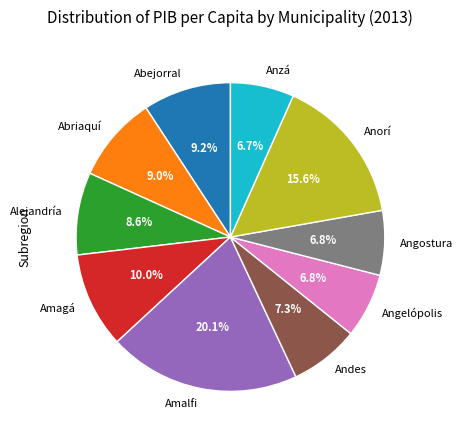

Is it true that Alejandría is 9% of the pie?

True